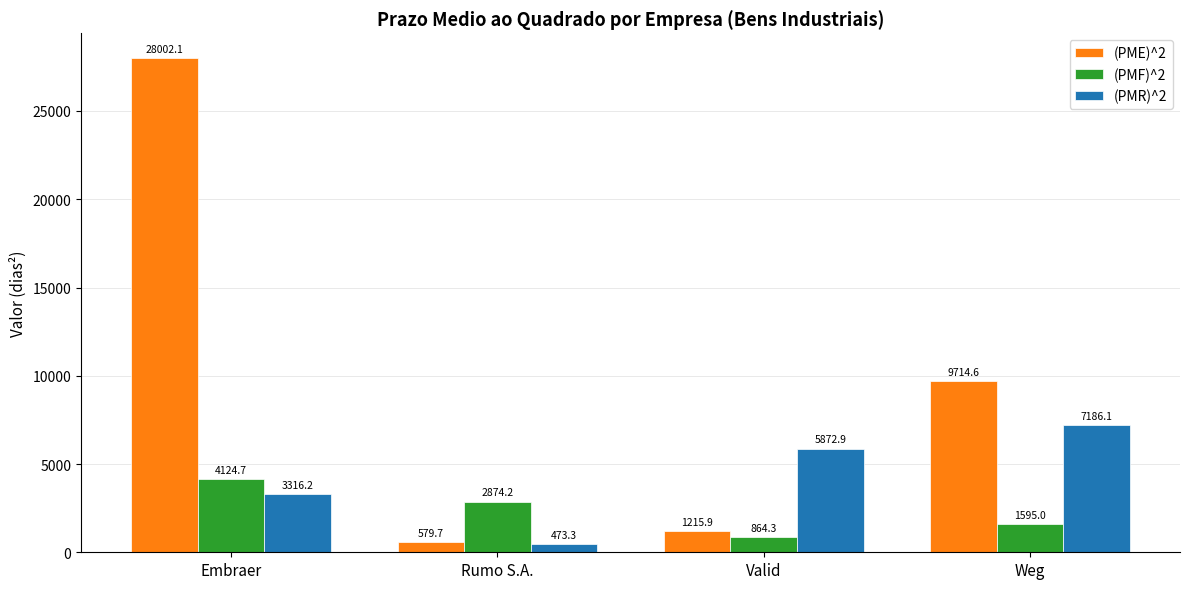

The (PMR)^2 series shows 5872.9 at Valid. True or false?

True